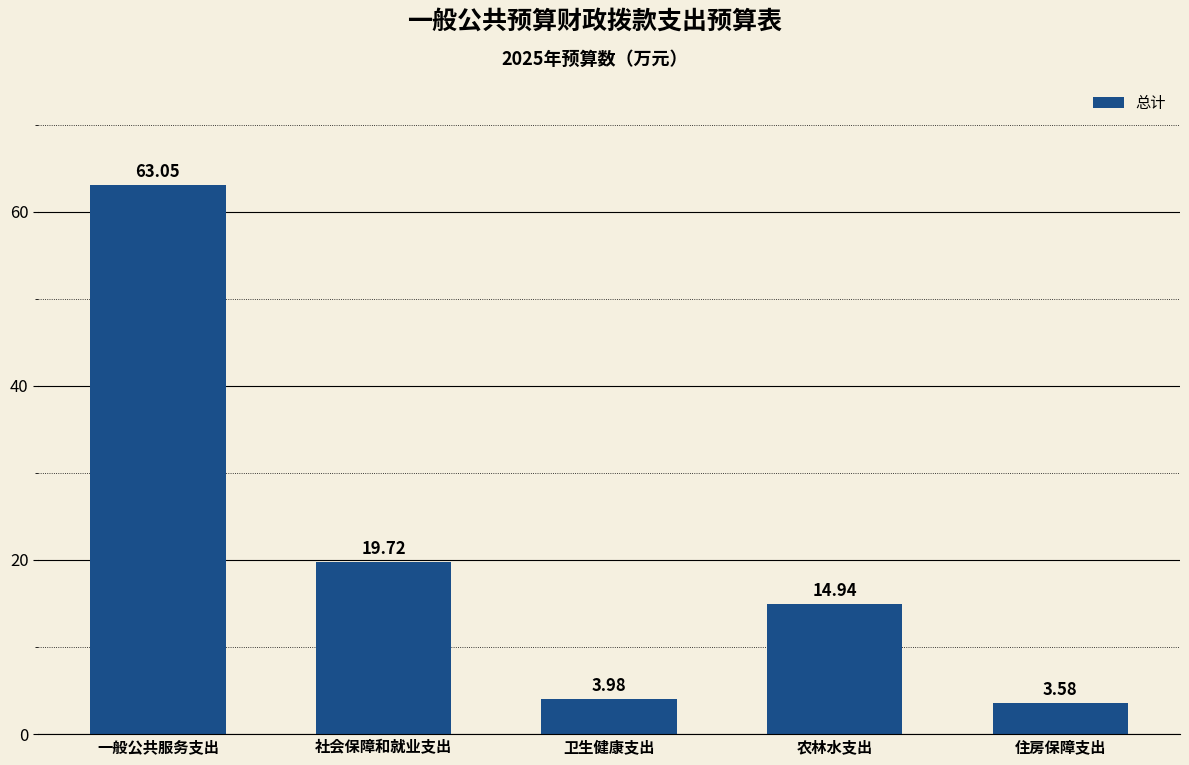

Where is the data nearest to the value 33?

社会保障和就业支出